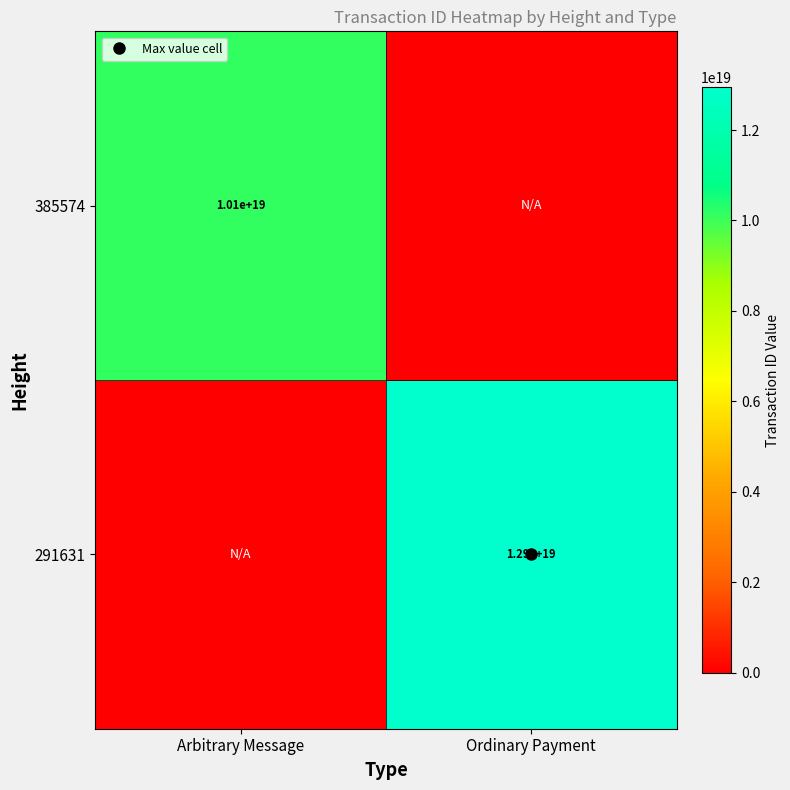

What is the greatest value displayed?

12941855955614953472